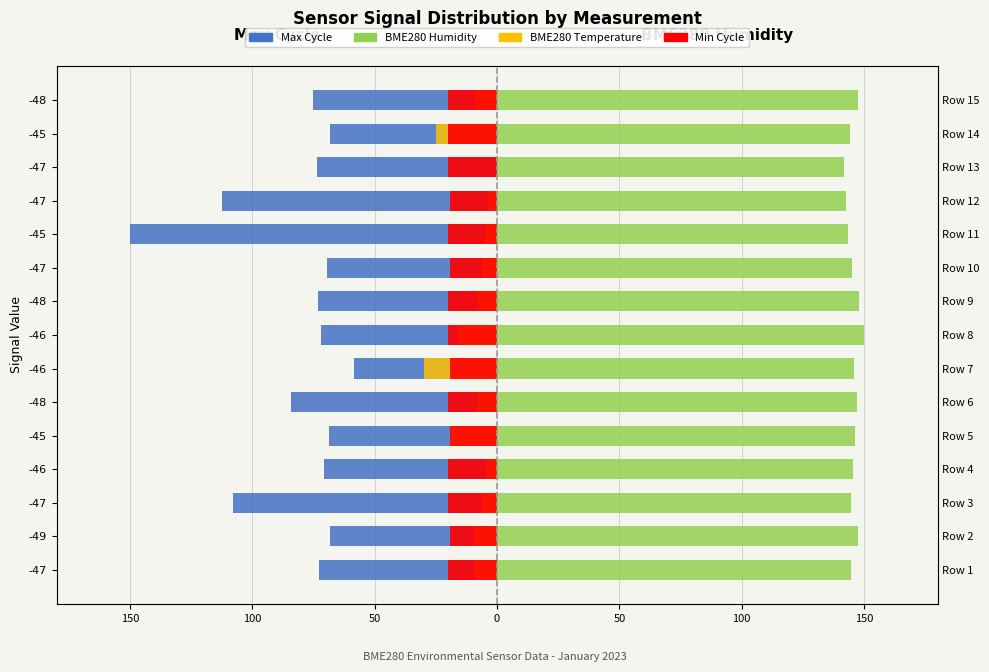

What are all the series names shown in the legend?

Max Cycle, BME280 Temperature, Min Cycle, BME280 Humidity